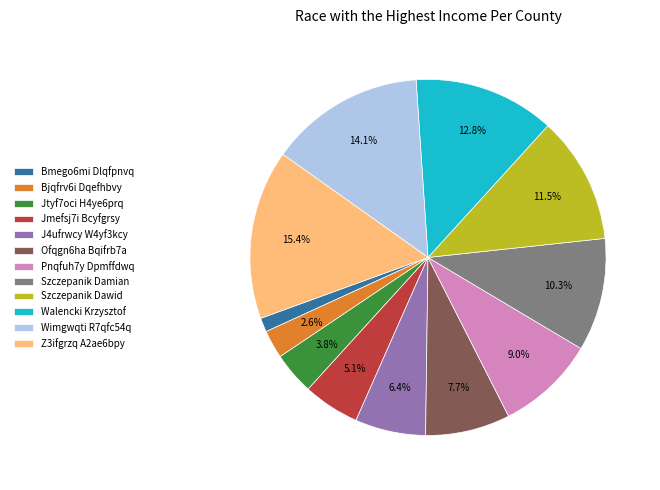

What percentage is the Szczepanik Damian slice, to the nearest percent?

10%